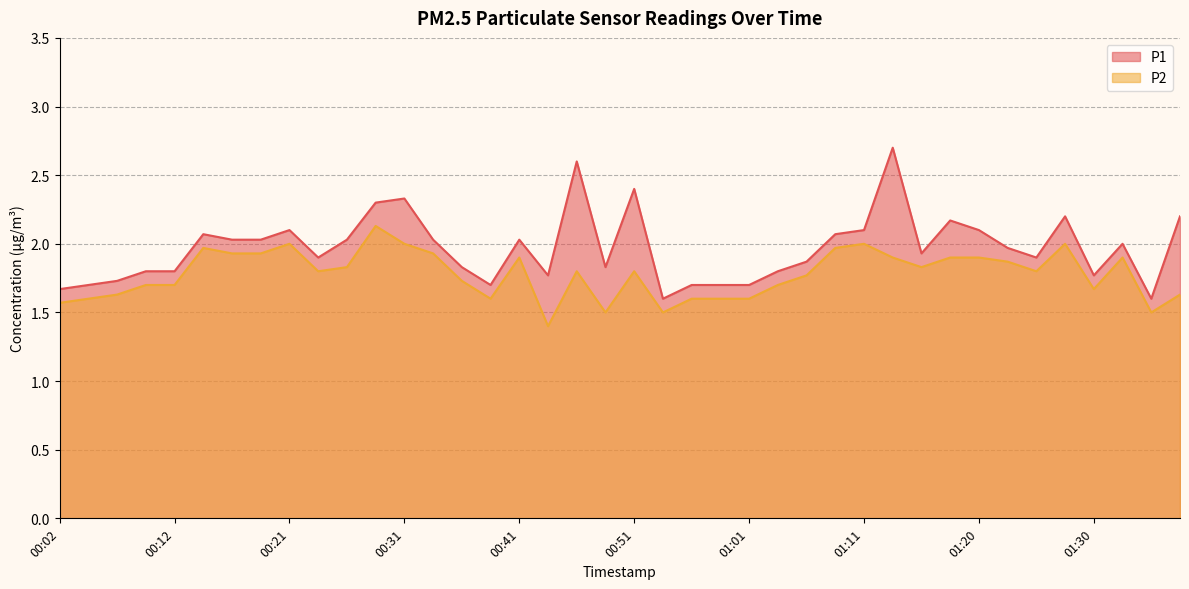

Reading left to right, extract all data points from this chart.

P1: 1.7	1.7	1.7	1.8	1.8	2.1	2.0	2.0	2.1	1.9	2.0	2.3	2.3	2.0	1.8	1.7	2.0	1.8	2.6	1.8	2.4	1.6	1.7	1.7	1.7	1.8	1.9	2.1	2.1	2.7	1.9	2.2	2.1	2.0	1.9	2.2	1.8	2.0	1.6	2.2
P2: 1.6	1.6	1.6	1.7	1.7	2.0	1.9	1.9	2.0	1.8	1.8	2.1	2.0	1.9	1.7	1.6	1.9	1.4	1.8	1.5	1.8	1.5	1.6	1.6	1.6	1.7	1.8	2.0	2.0	1.9	1.8	1.9	1.9	1.9	1.8	2.0	1.7	1.9	1.5	1.6